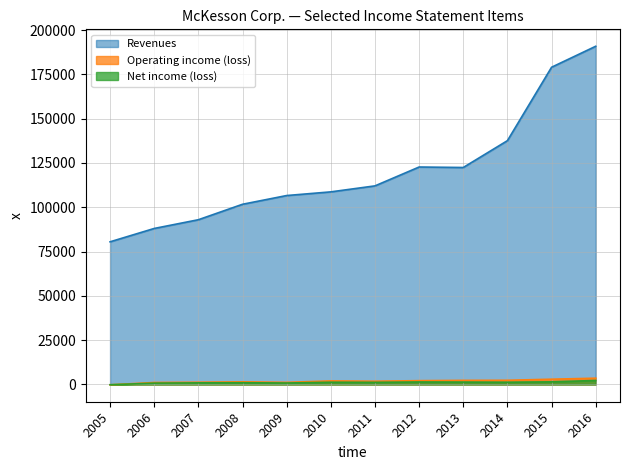

Where is the first local maximum for Operating income (loss)?

2008